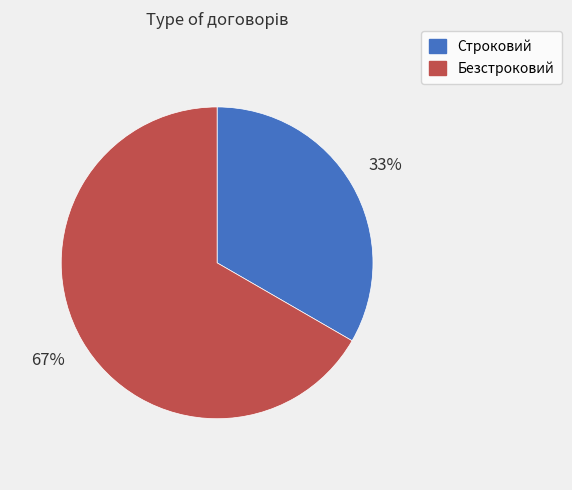

To the nearest percent, what is the average slice percentage?

50%